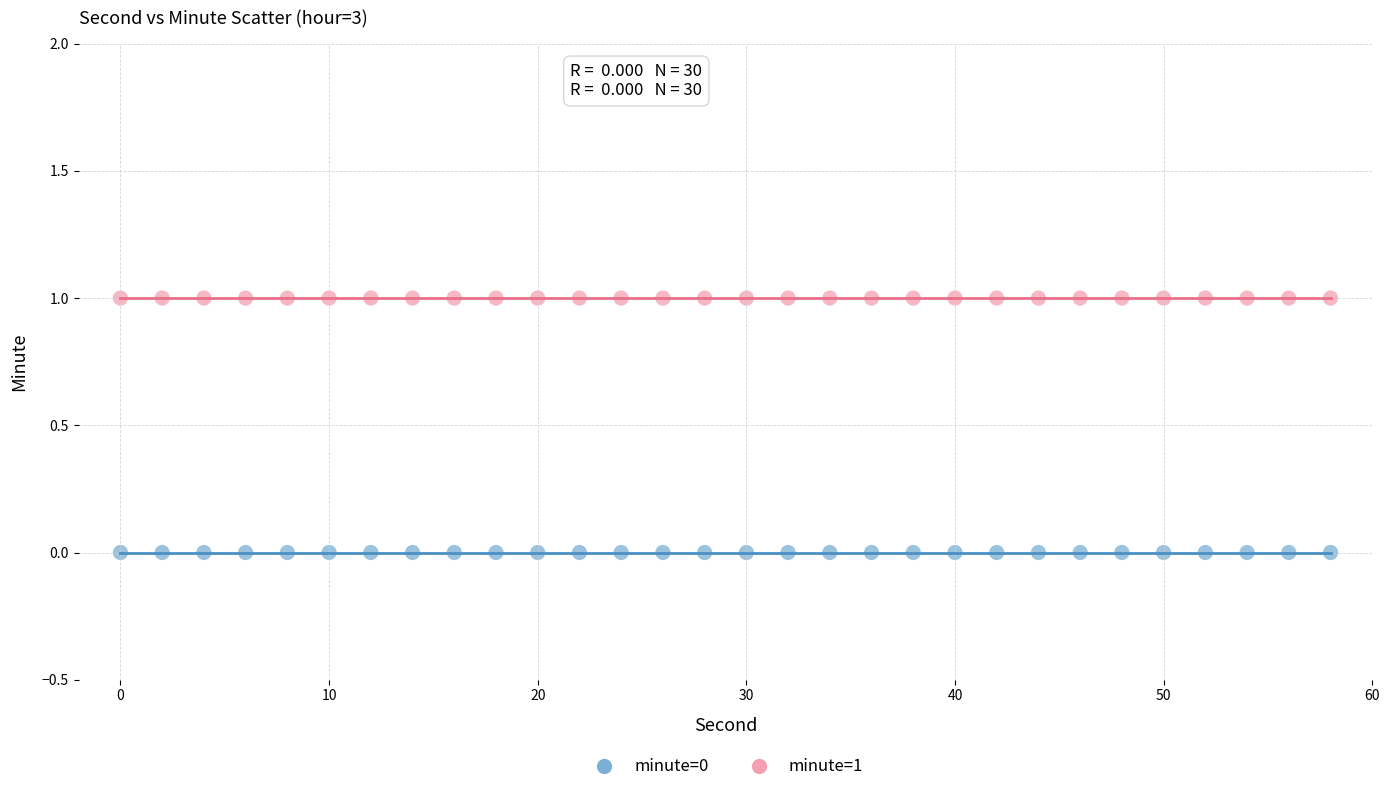

How many data points are displayed?

60